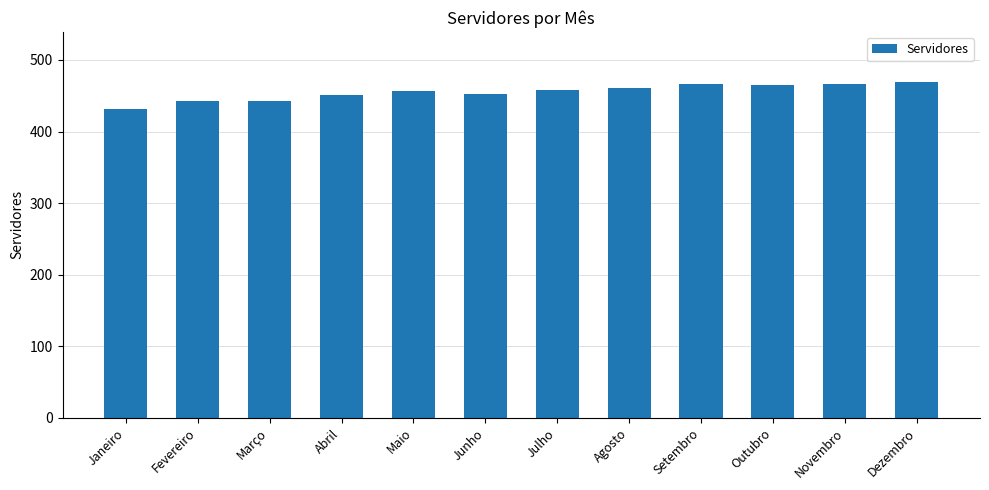

What position from the left is Janeiro?

1